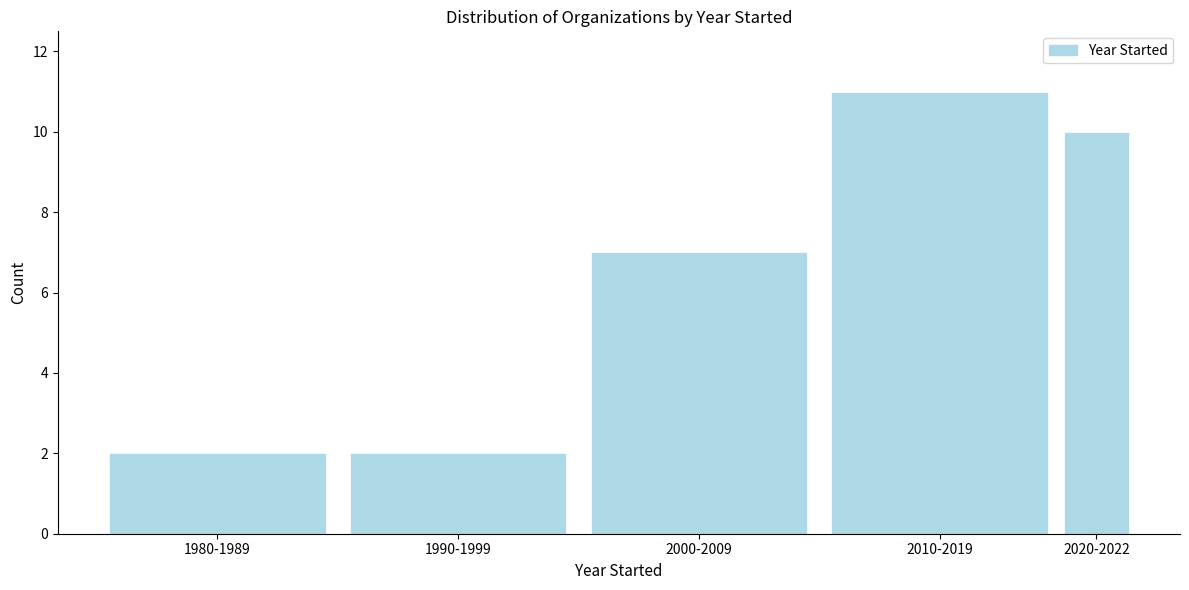

Reading left to right, transcribe all the data shown in this chart.

1980-1989=2	1990-1999=2	2000-2009=7	2010-2019=11	2020-2022=10